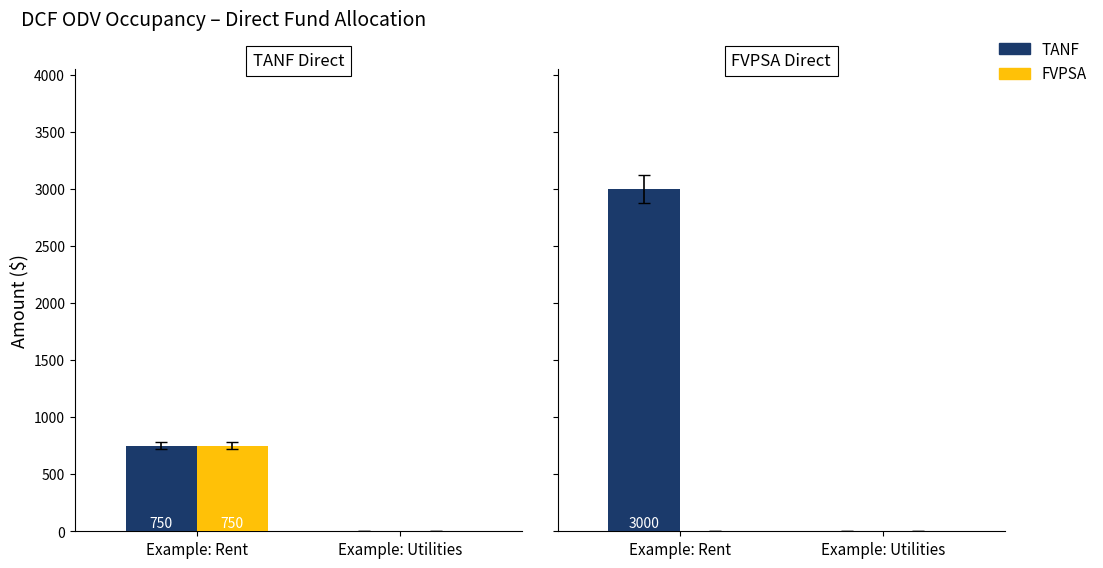

Count the number of data series in this chart.

2